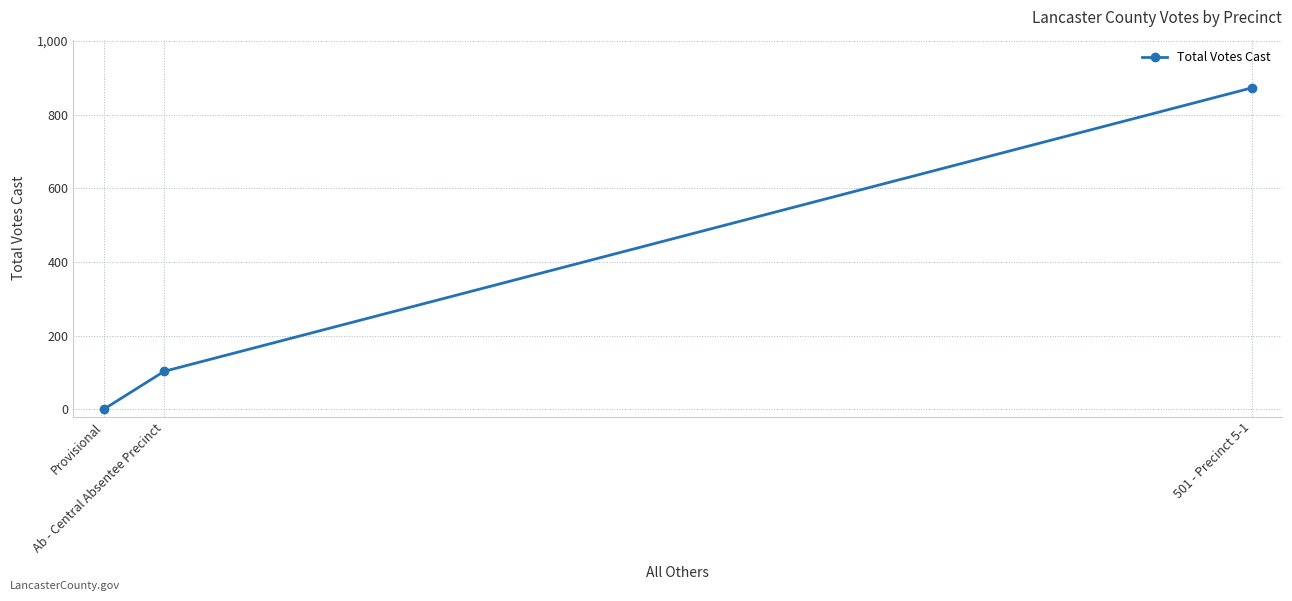

List the labels in order of value, largest first.

501 - Precinct 5-1, Ab - Central Absentee Precinct, Provisional